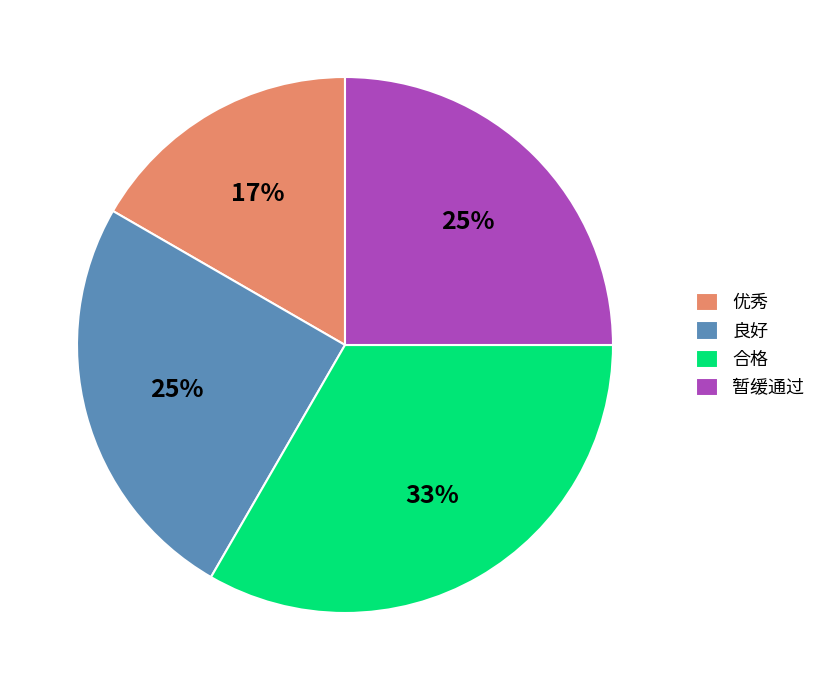

Which slice is the smallest?

优秀